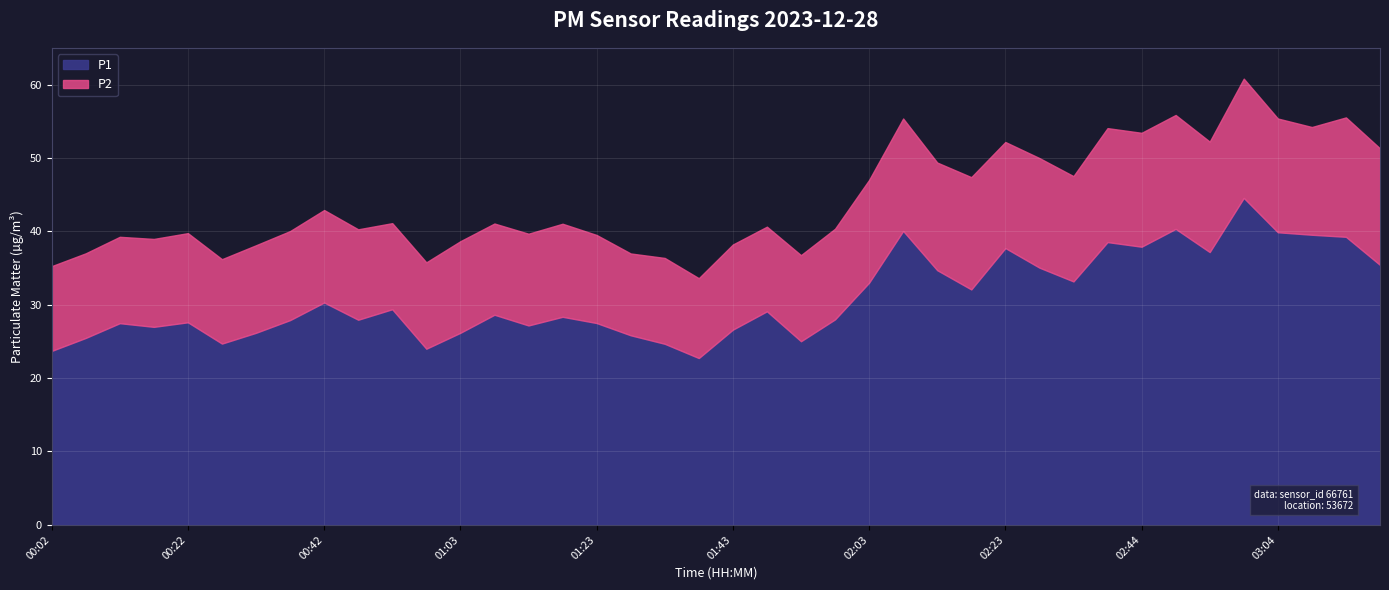

Does the chart display data point markers on the line(s)?

No